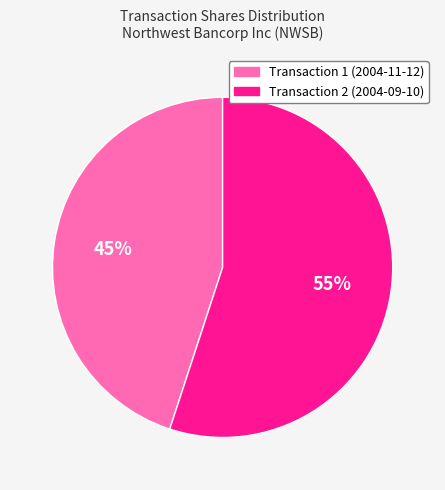

Approximately how many times larger is the value at Transaction 1 (2004-11-12) compared to Transaction 2 (2004-09-10)?

0.8